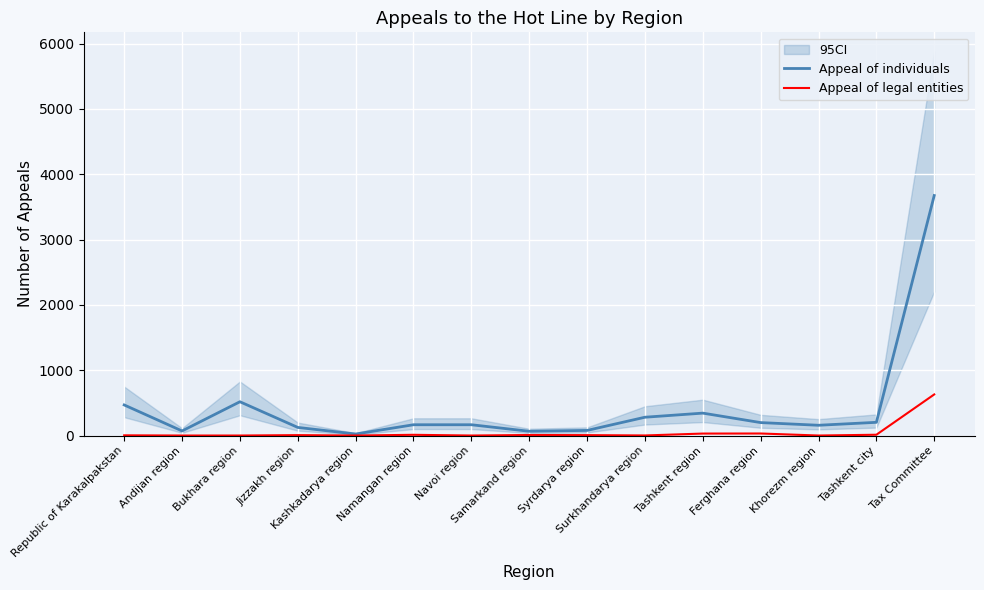

What is the difference between the maximum and second lowest values in the Appeal of legal entities series?

629